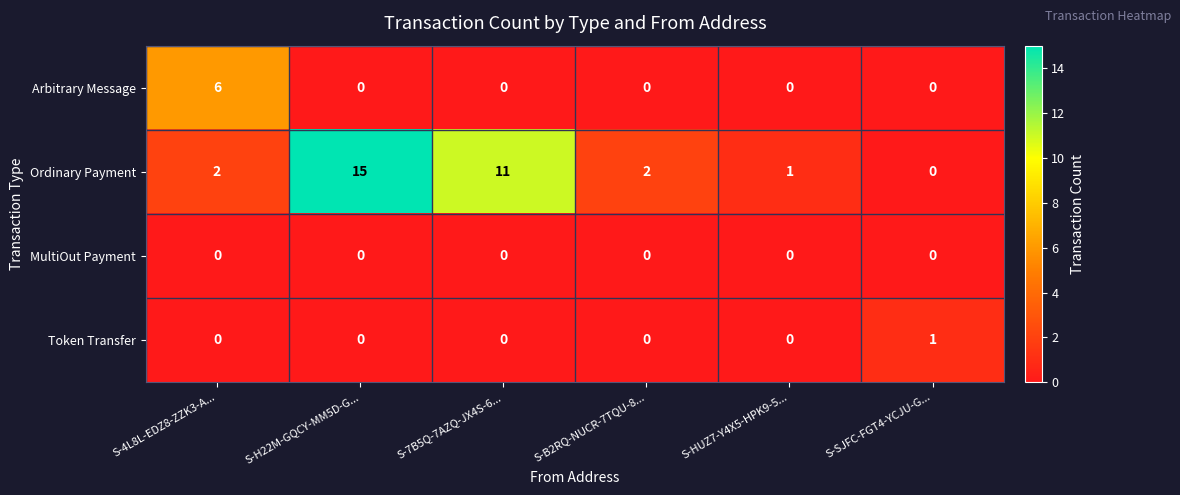

Which series has the largest total across all categories?

Ordinary Payment